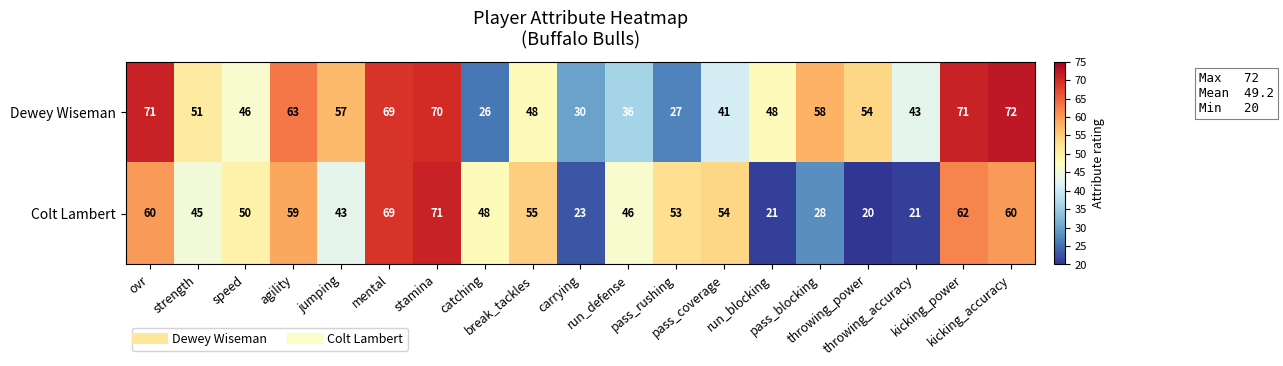

Rank the series by their maximum value, from highest to lowest.

Dewey Wiseman, Colt Lambert